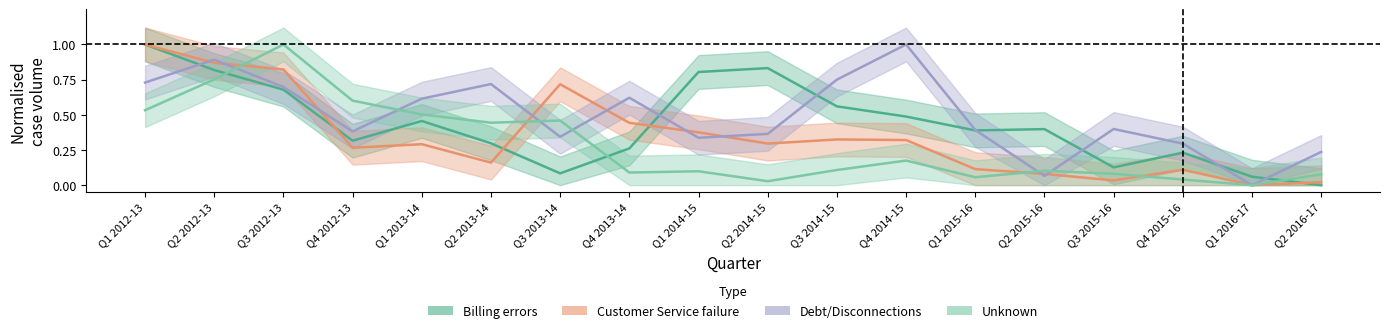

Which has a higher value, Q1 2012-13 or Q1 2015-16?

Q1 2012-13